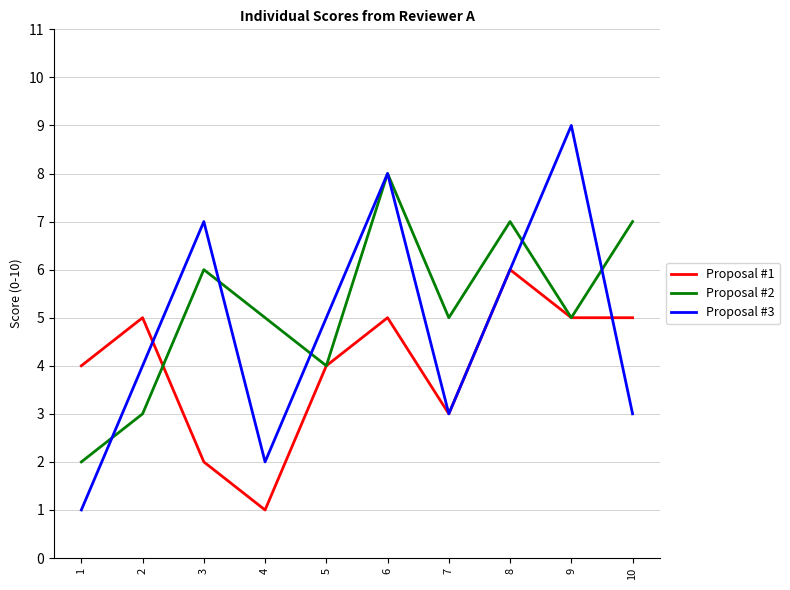

At which category does the chart reach its peak across all series?

9